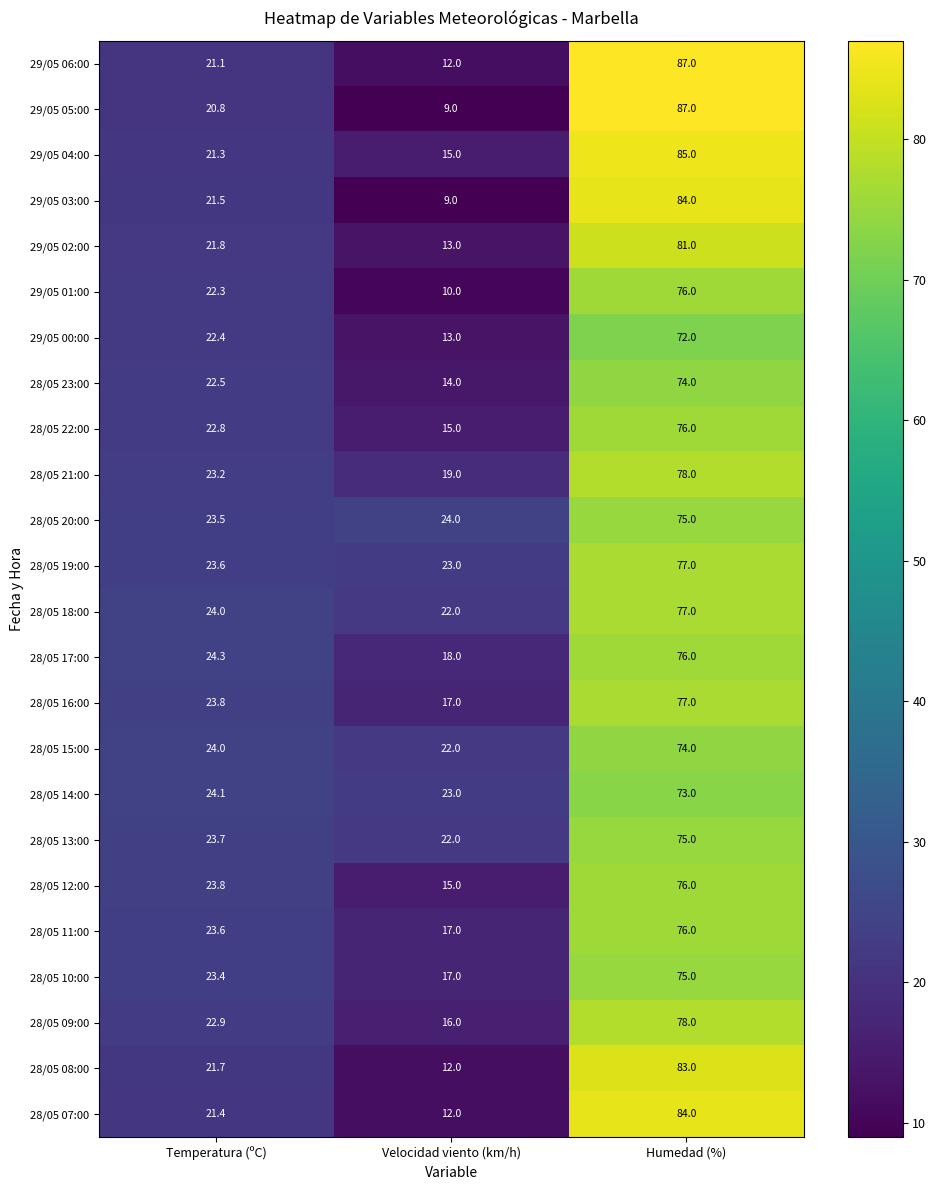

How many series are shown in this chart?

24